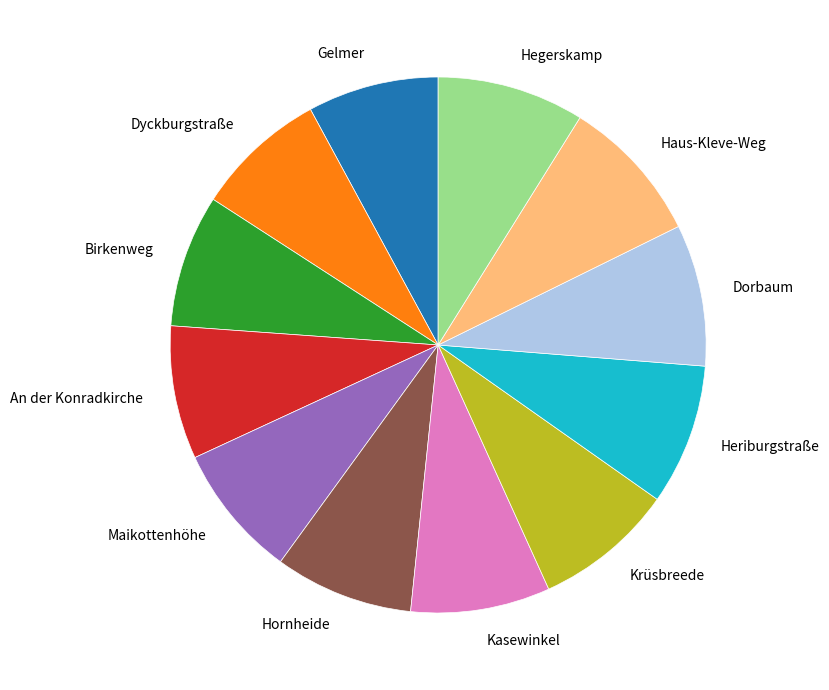

How many segments does this pie chart have?

12